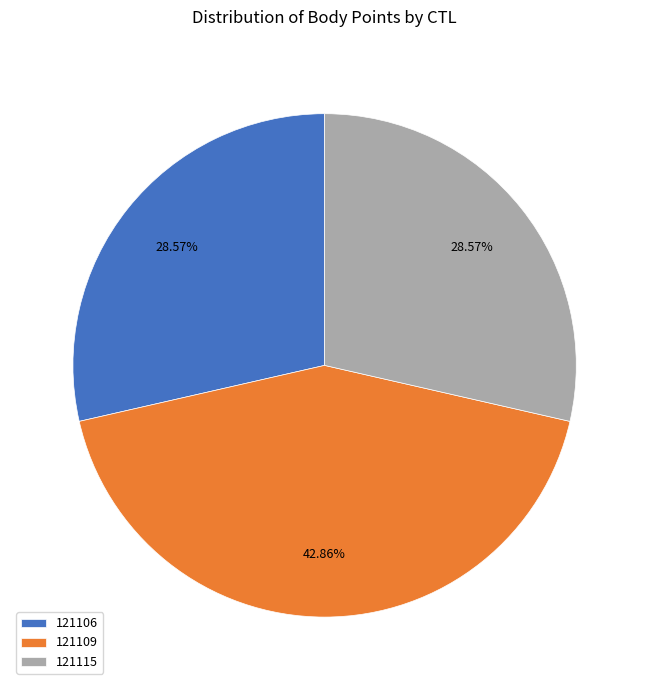

How many slices are in this pie chart?

3